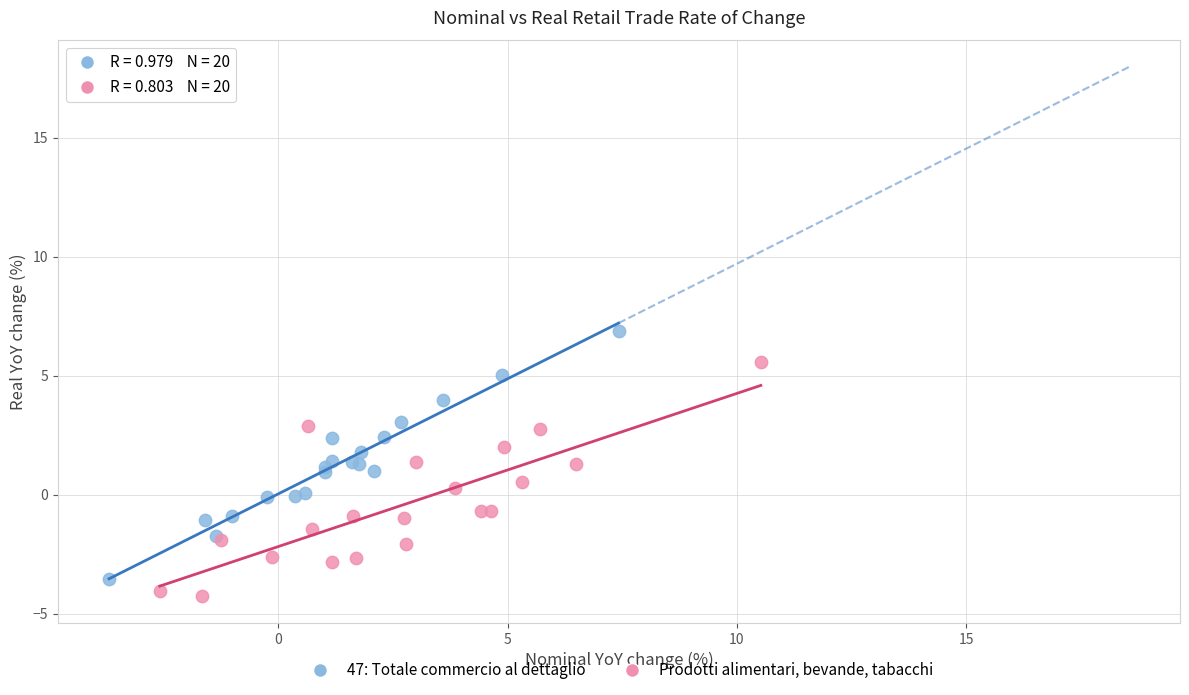

What are all the series names shown in the legend?

47: Totale commercio al dettaglio, Prodotti alimentari, bevande, tabacchi